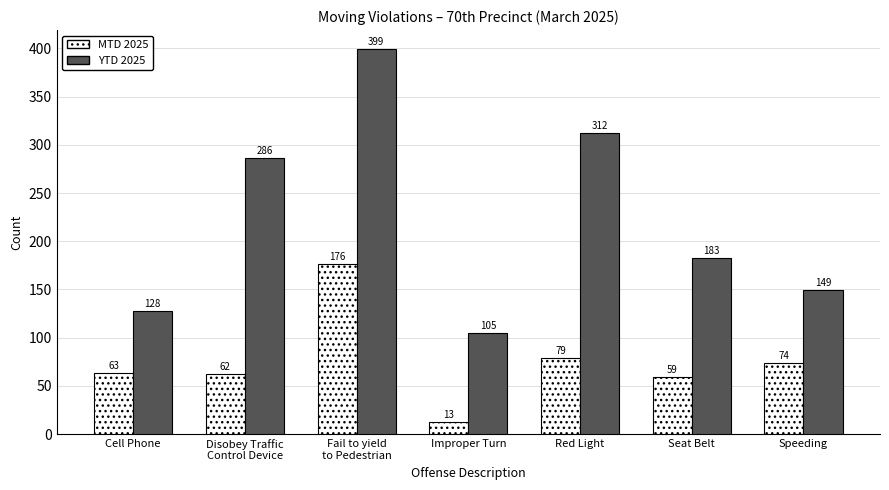

At Disobey Traffic
Control Device, list the series in order from largest to smallest.

YTD 2025, MTD 2025